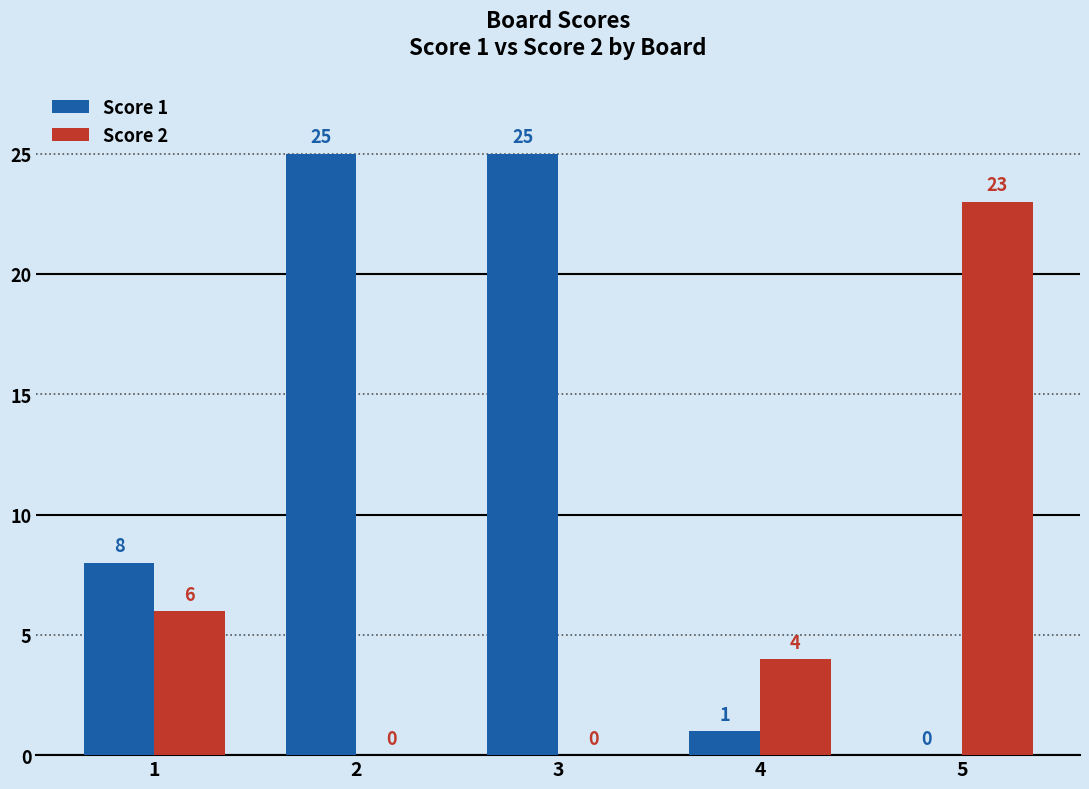

The Score 1 series shows 8 at 2. True or false?

False